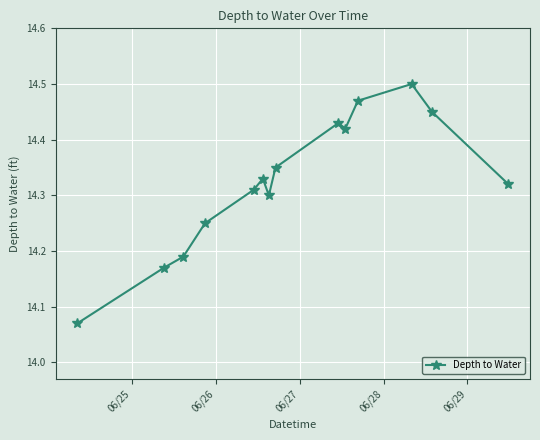

What is the difference between the maximum and minimum values?

0.4